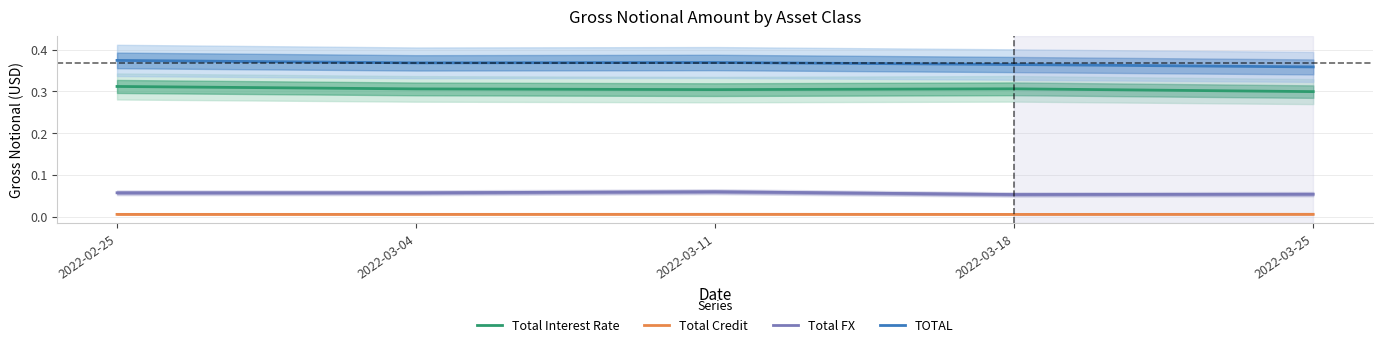

How many data points does each series have?

5